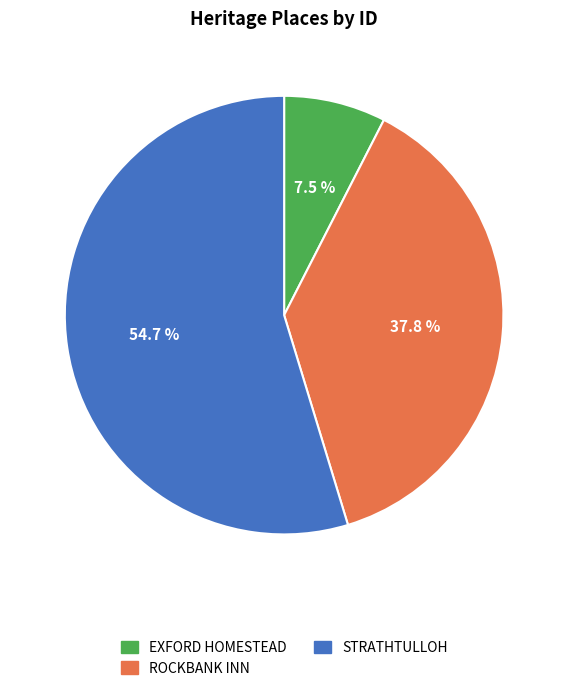

What portion of the pie excludes ROCKBANK INN?

62.2%